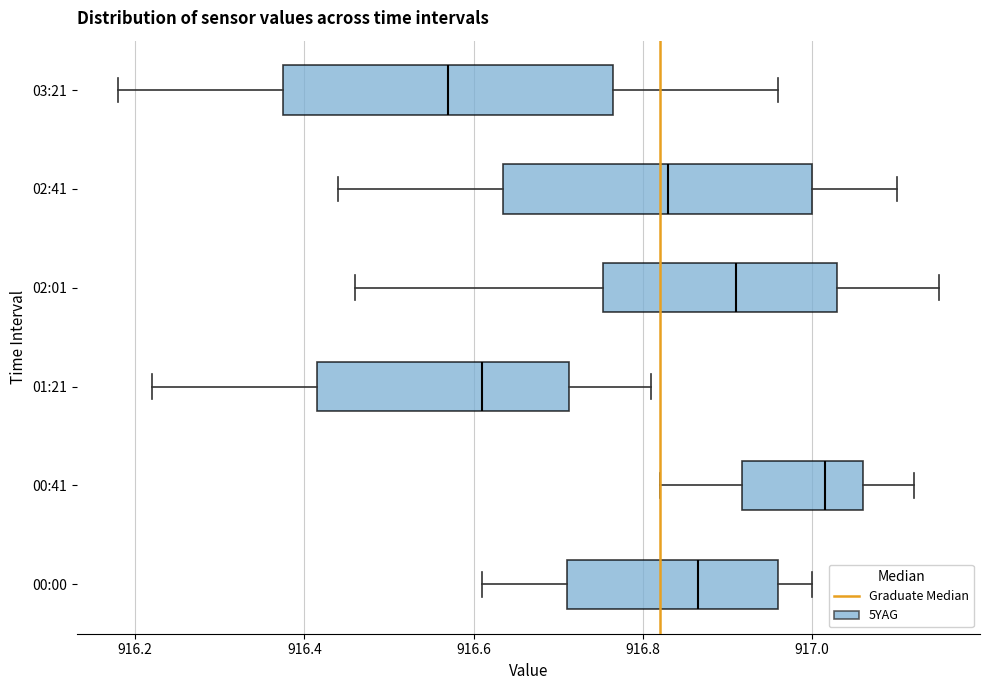

Where does the median line of the box for 00:00 sit on the x-axis? The values are not printed on the chart, so give them approximately, as read against the axis.

916.86